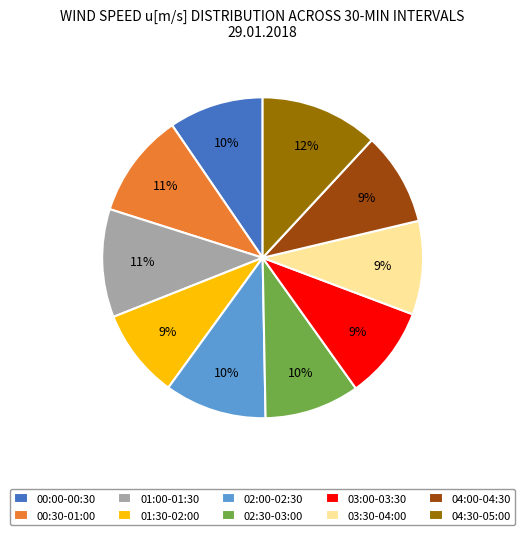

Is the sum of 01:30-02:00 and 01:00-01:30 greater than half?

No